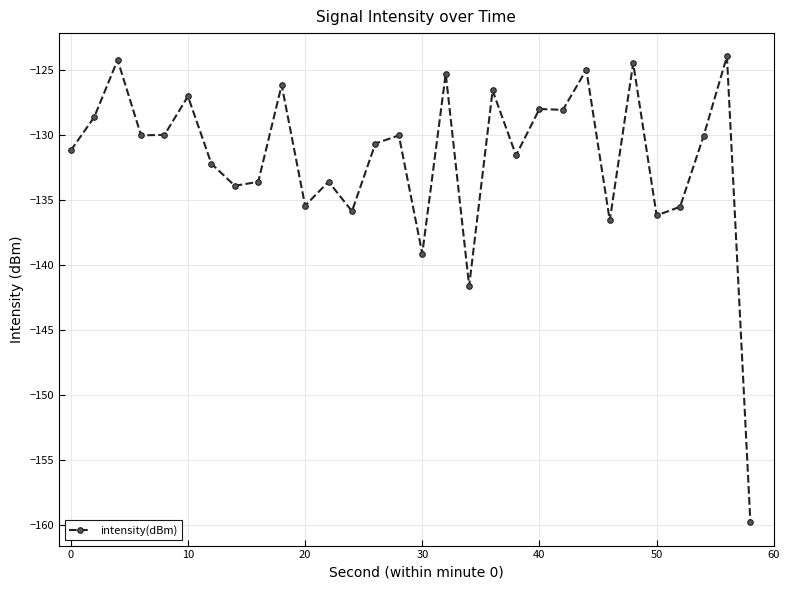

True or false: there are more than 2 points higher than both neighbors.

True